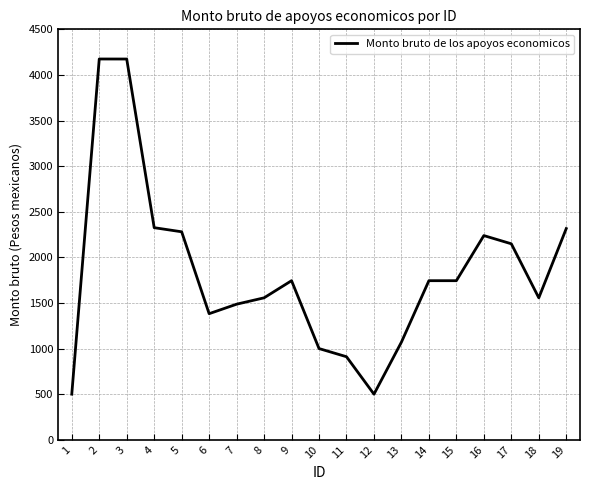

What is the greatest value displayed?

4174.8